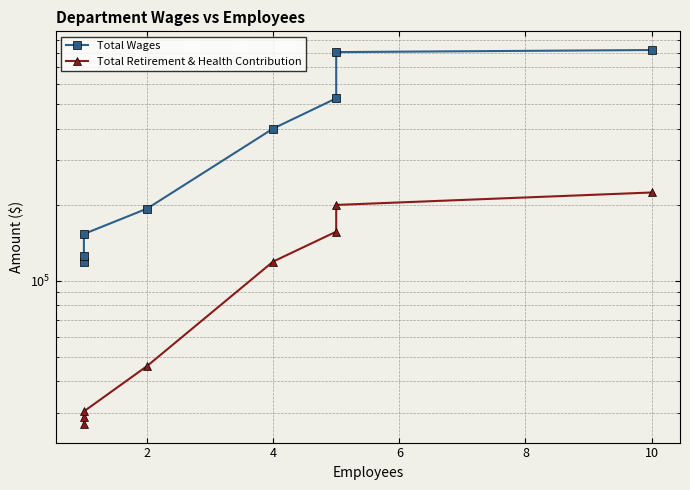

True or false: Total Wages and Total Retirement & Health Contribution intersect in this chart.

False